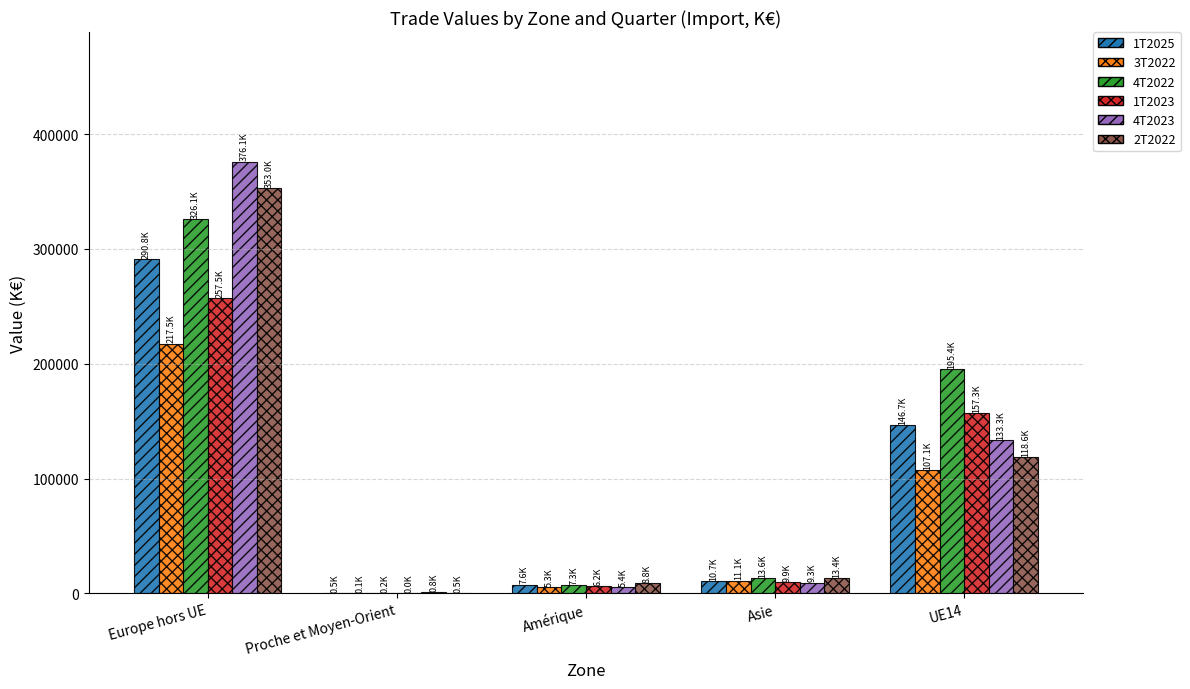

At which category does the chart reach its peak across all series?

Europe hors UE